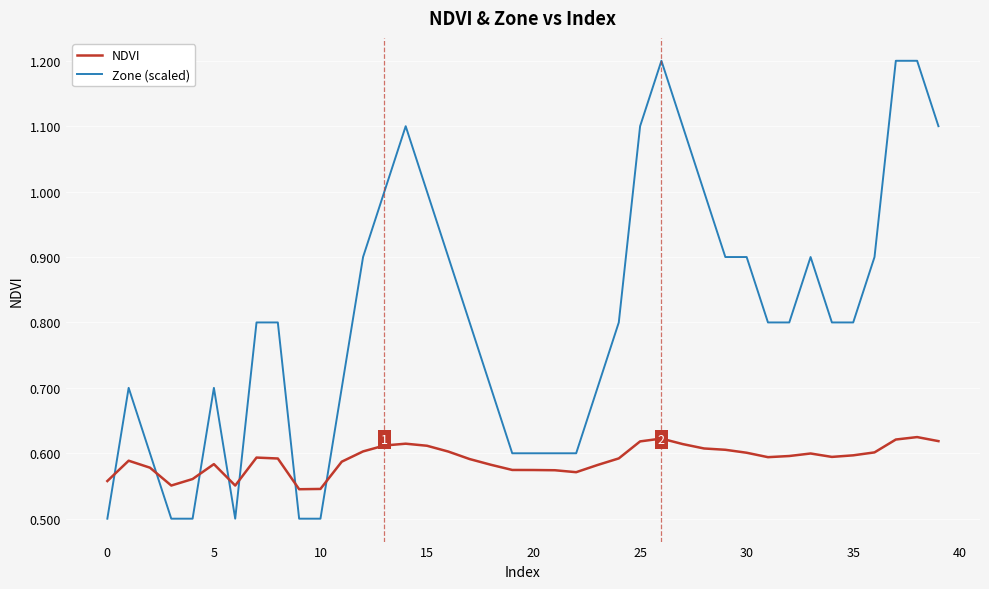

How many Zone (scaled) values are between 0 and 1?

33